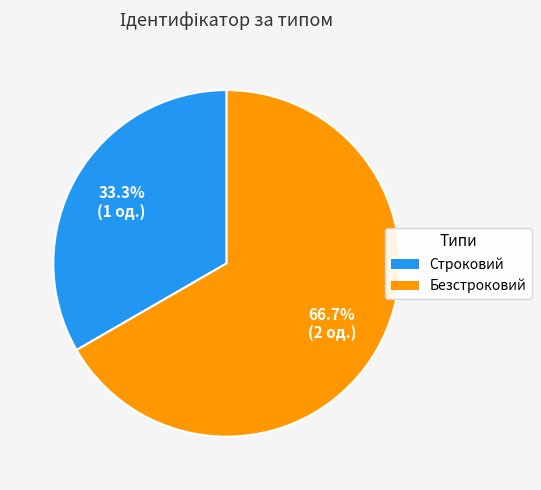

What is the majority slice?

Безстроковий